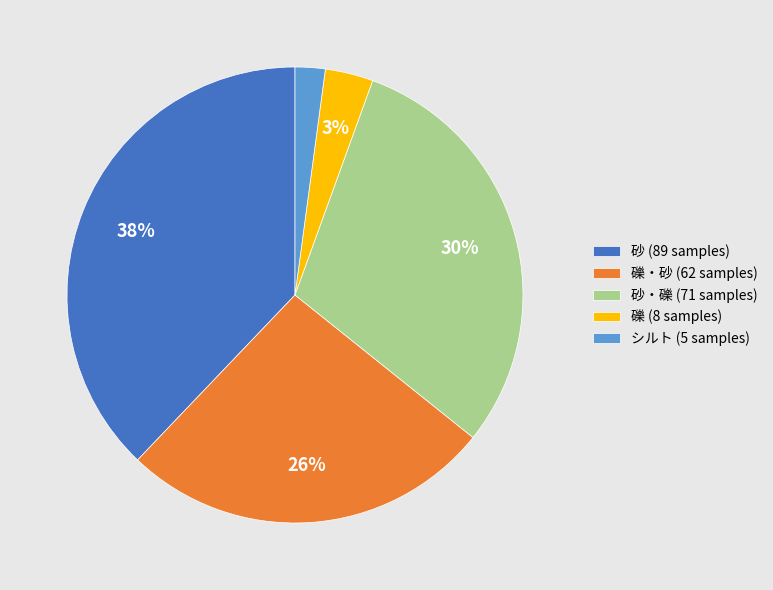

Do 砂 (89 samples) and シルト (5 samples) together represent more than half of the pie?

No